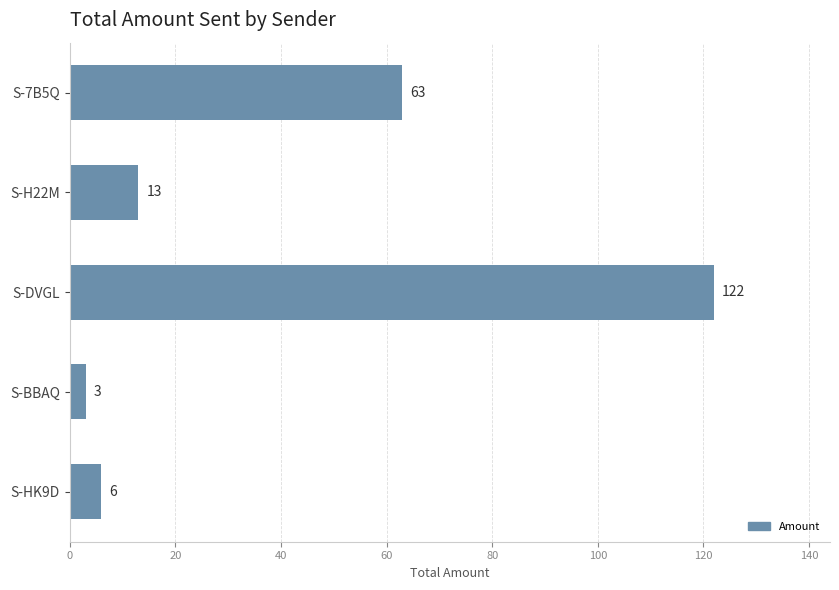

Is it true that the value at S-7B5Q is 63?

True